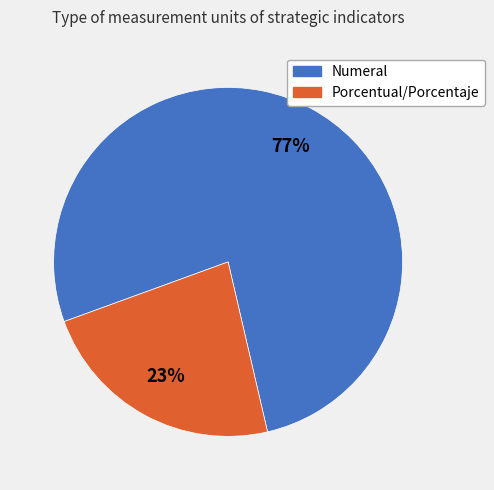

Is it true that Numeral is 77% of the pie?

True